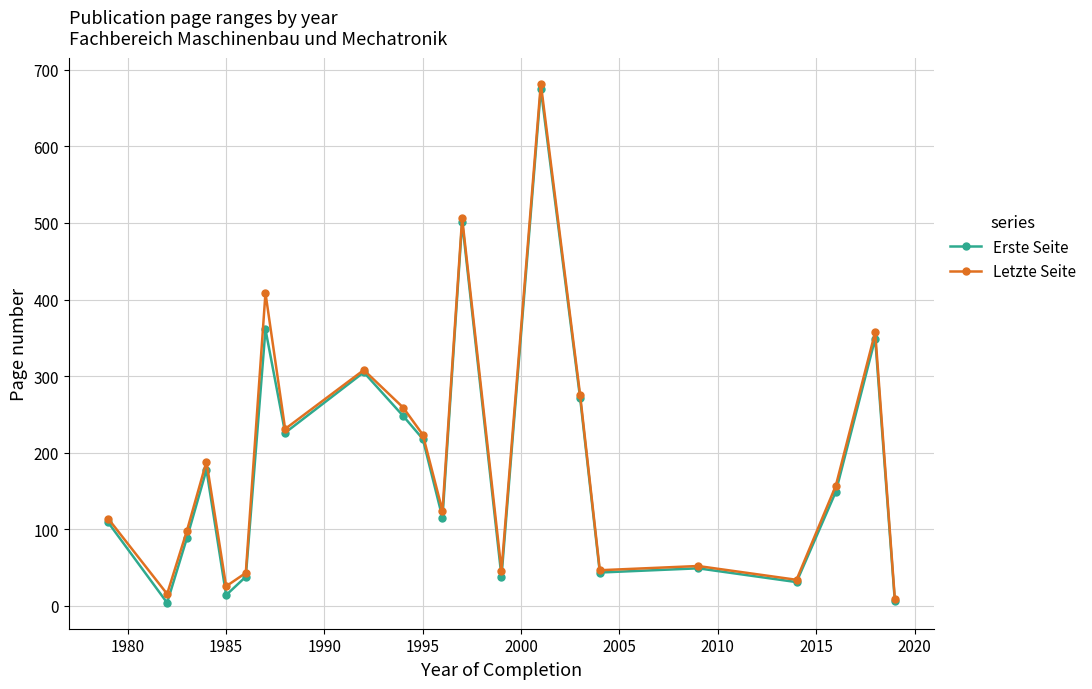

What is the value of the Letzte Seite point at the 20th from the left?

157.0